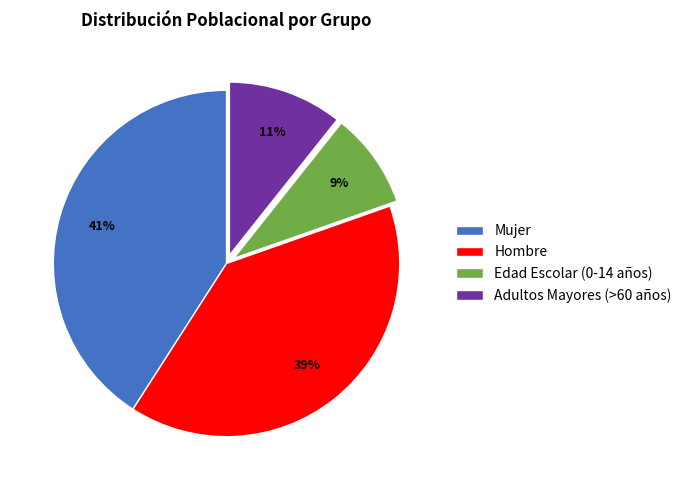

To the nearest percent, what is the difference between the largest and smallest slice percentages?

32%